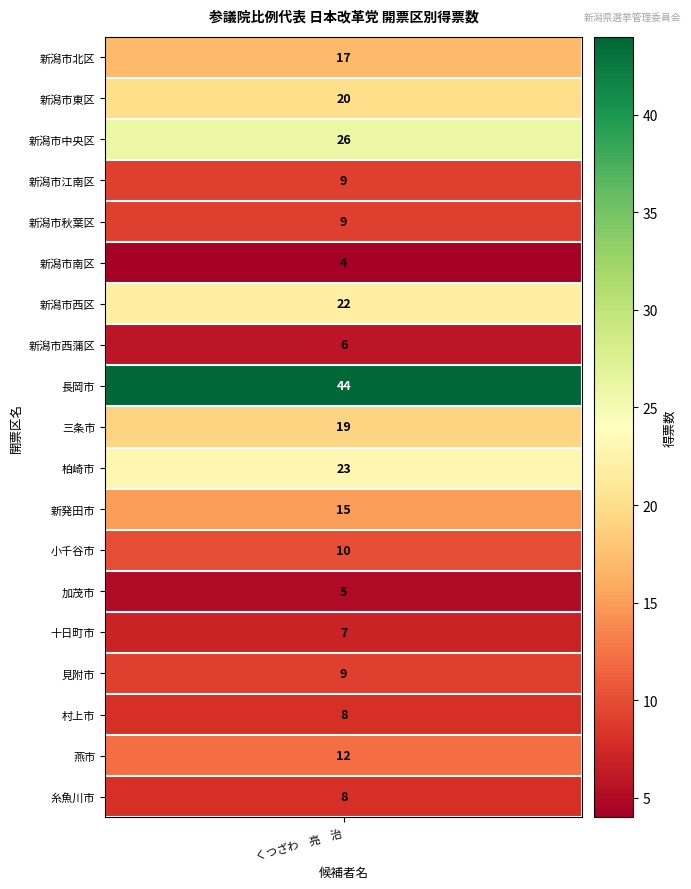

What is the average value?

14